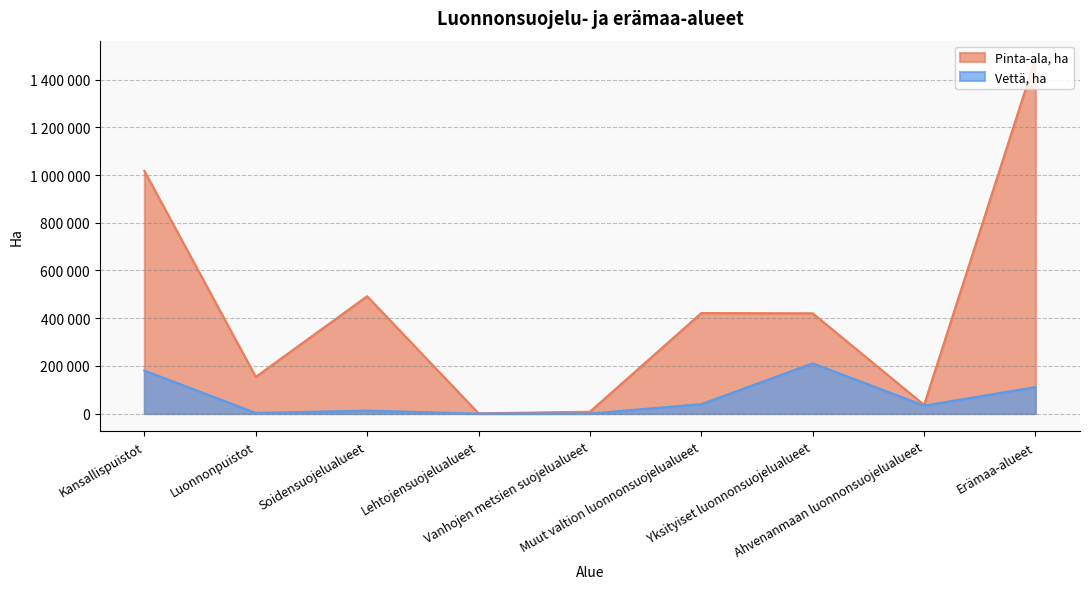

Which category has the lowest value in the Vettä, ha series?

Lehtojensuojelualueet